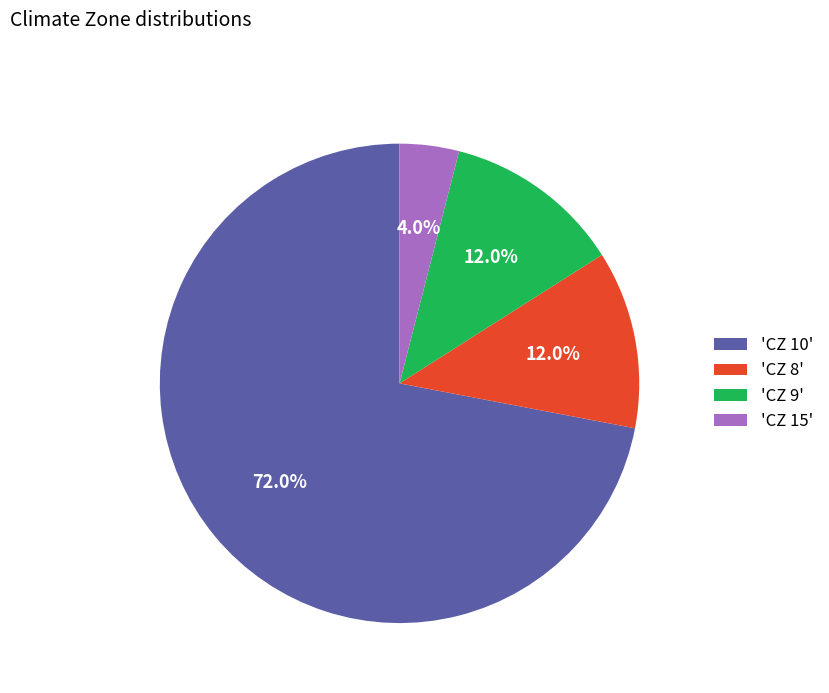

Combined, do 'CZ 15' and 'CZ 8' account for over 50%?

No